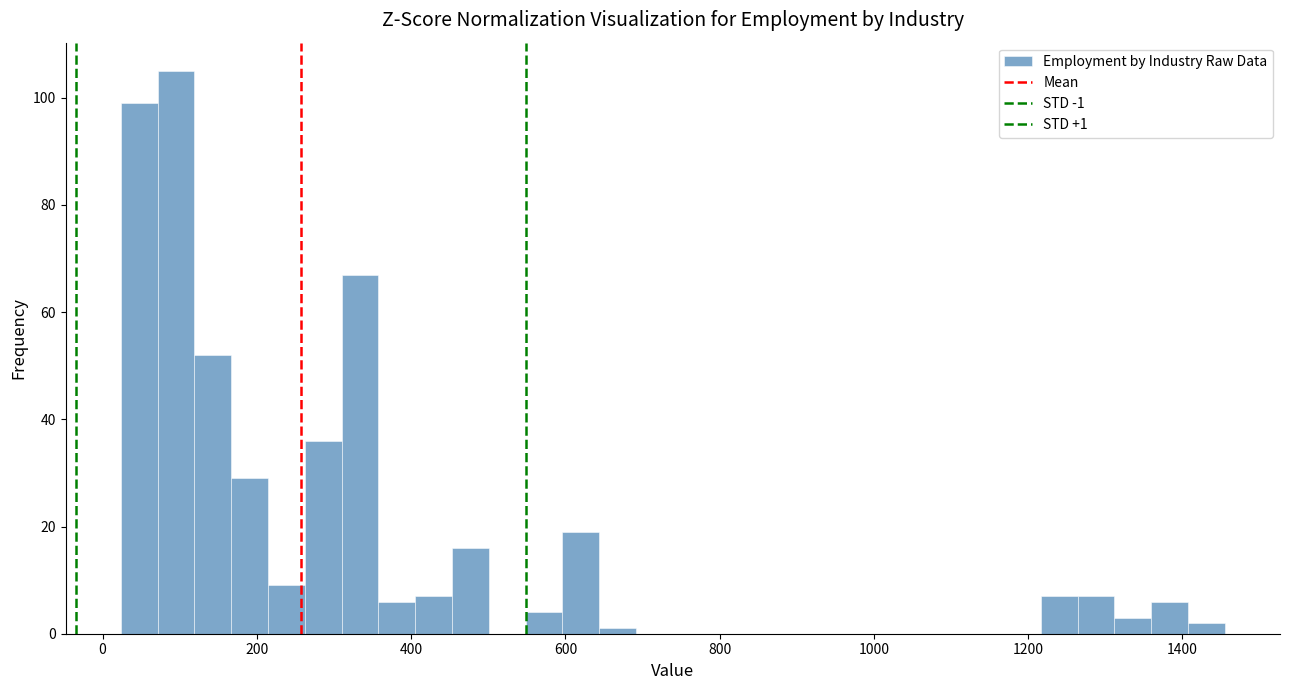

Read against the x-axis, roughly where is the centre of the tallest bar?

100